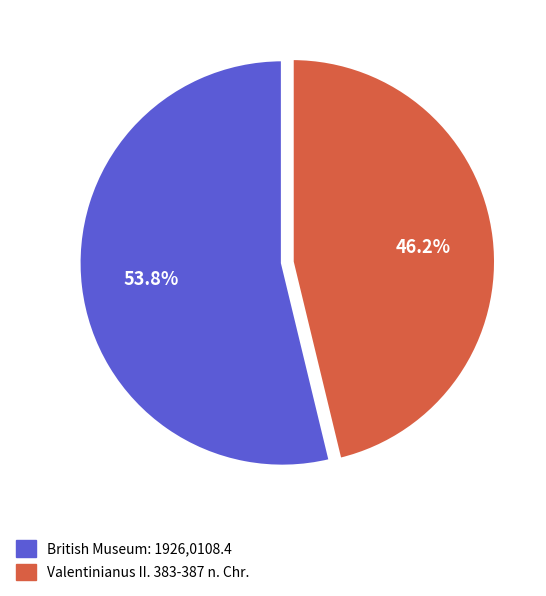

Which has a higher value, British Museum: 1926,0108.4 or Valentinianus II. 383-387 n. Chr.?

British Museum: 1926,0108.4